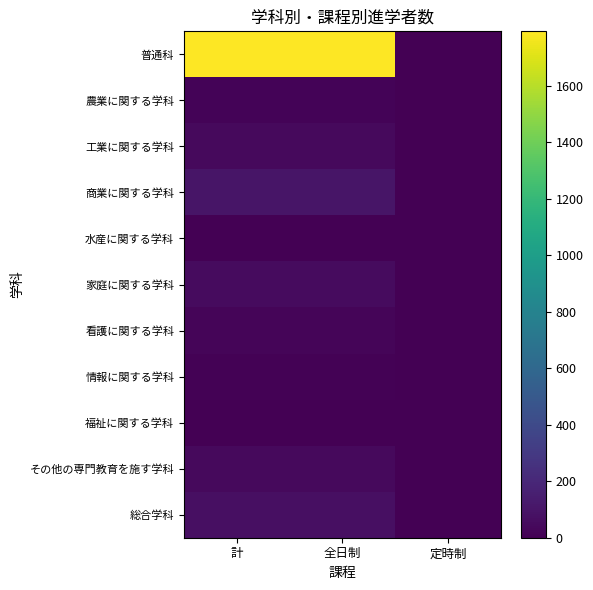

Which series has the largest total across all categories?

普通科